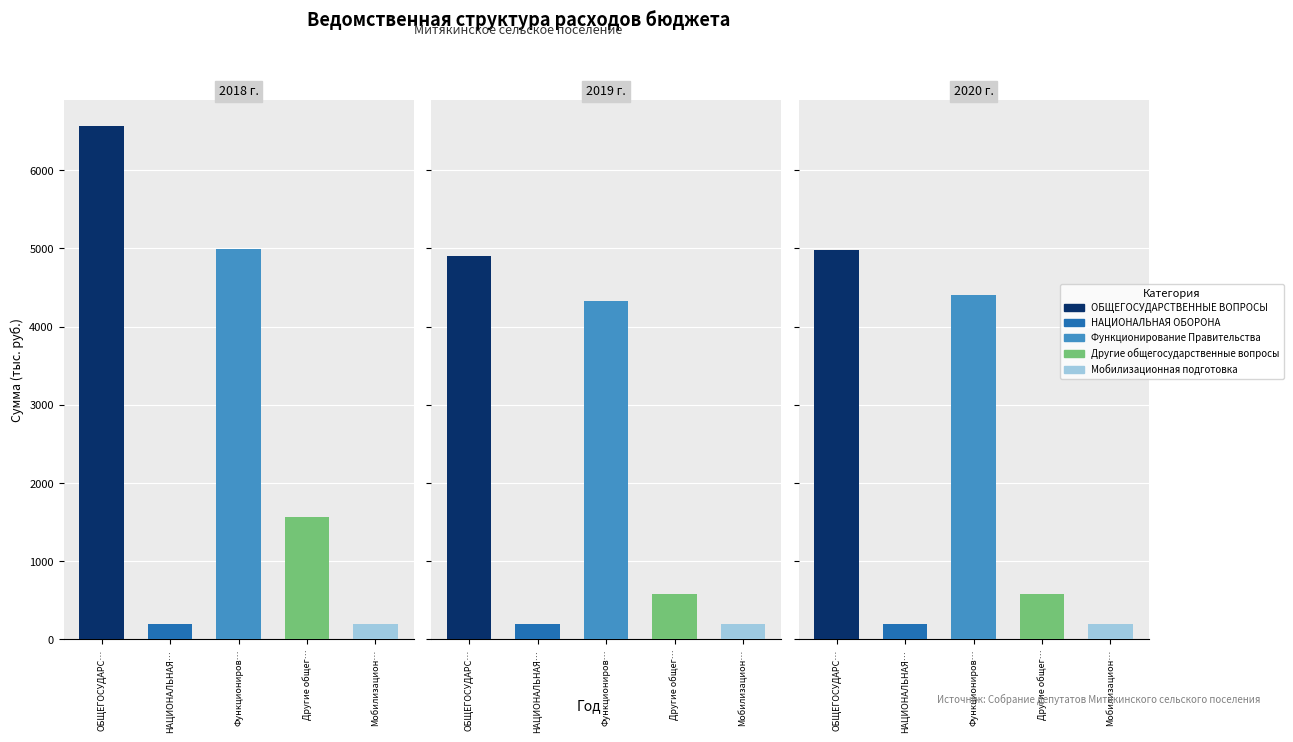

Where is Другие общегосударственные вопросы nearest to the value 1074?

2019 г.